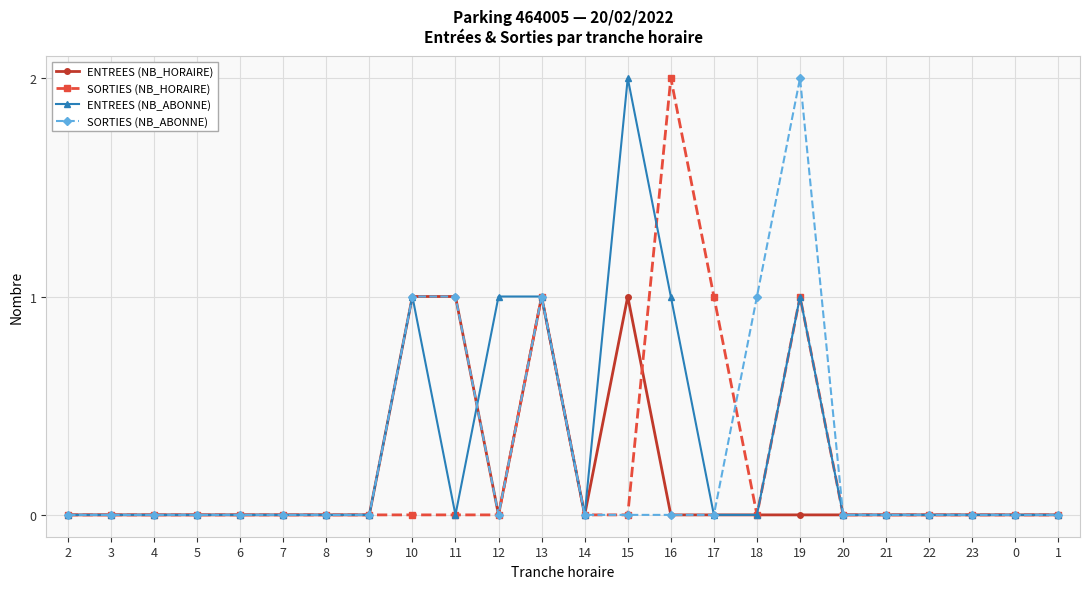

The value of SORTIES (NB_HORAIRE) at 15 is -1. True or false?

False